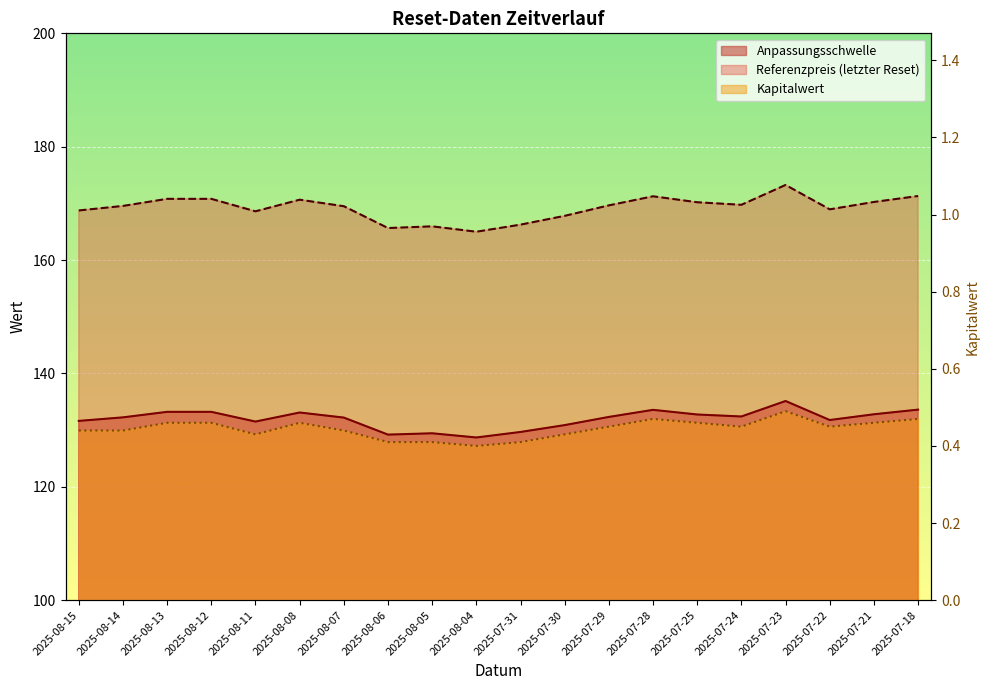

The value of Anpassungsschwelle at 2025-08-06 is 129.2. True or false?

True